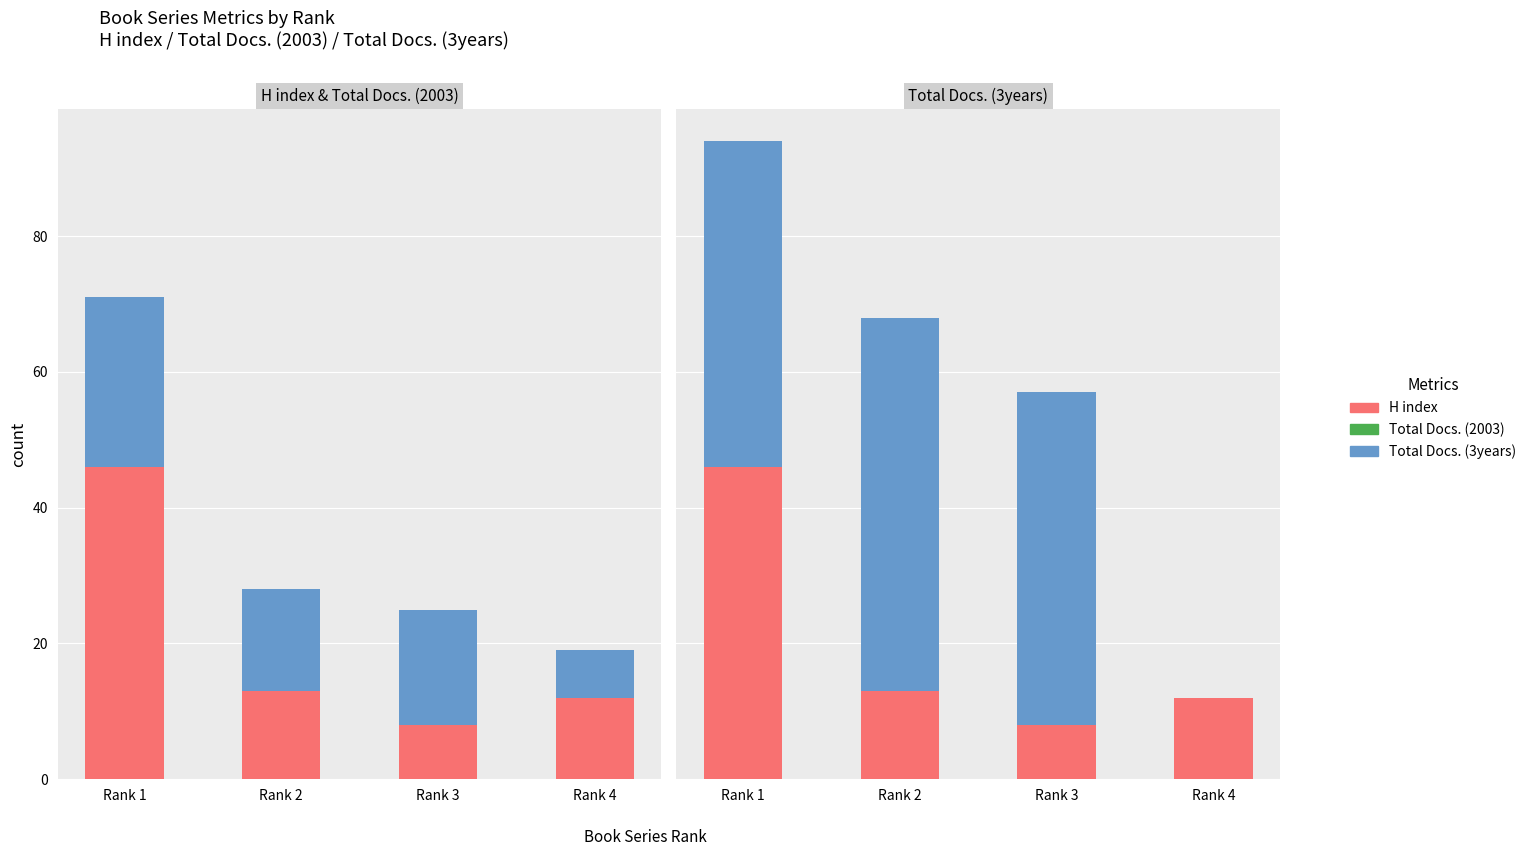

What is the value of the H index bar at the 4th from the left?

12